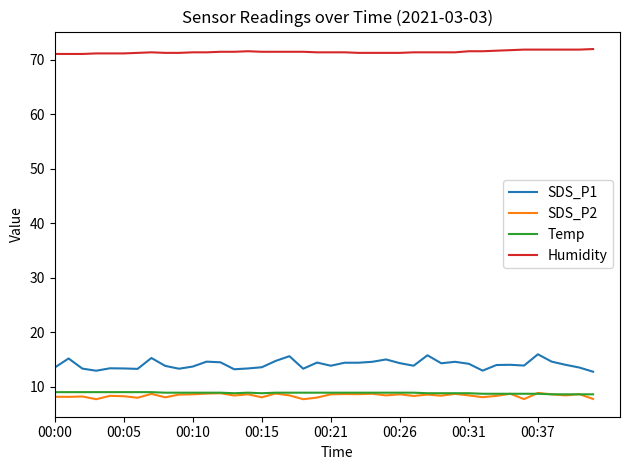

Which series has the largest range (max minus min)?

SDS_P1